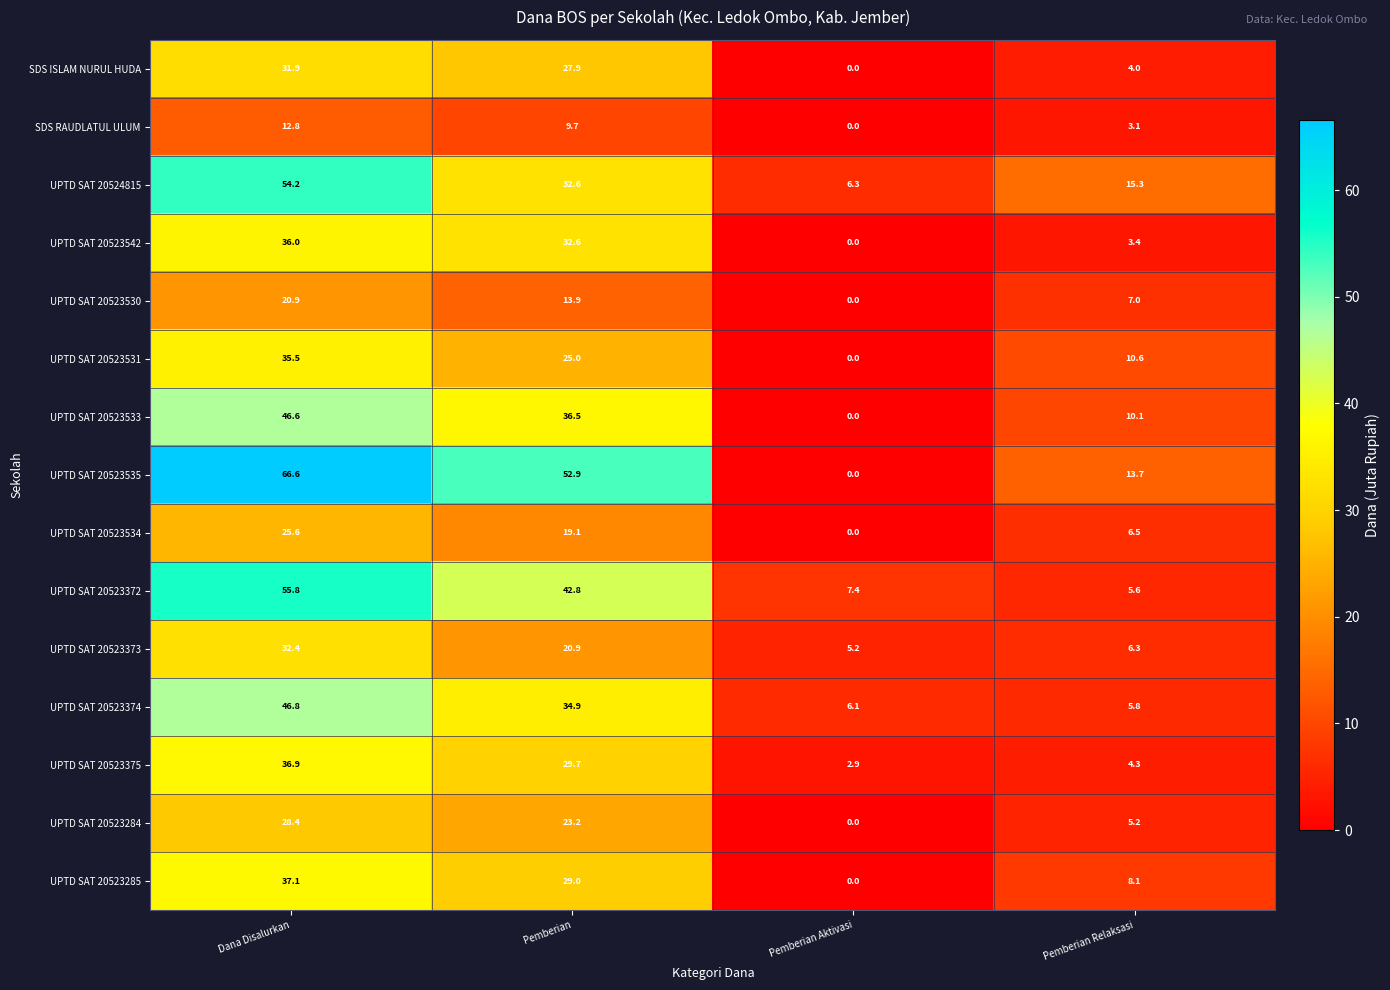

The SDS ISLAM NURUL HUDA series shows 15.1 at Pemberian. True or false?

False